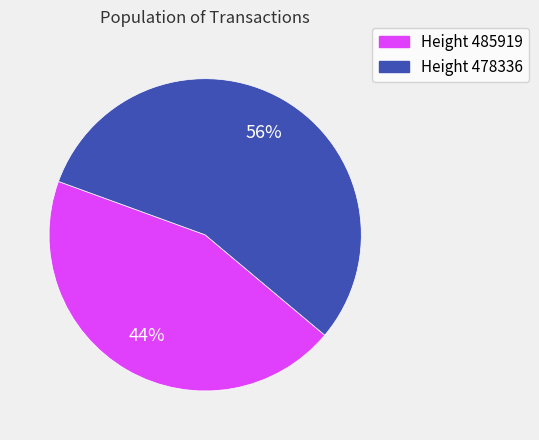

Does Height 478336 represent more than half of the total?

Yes